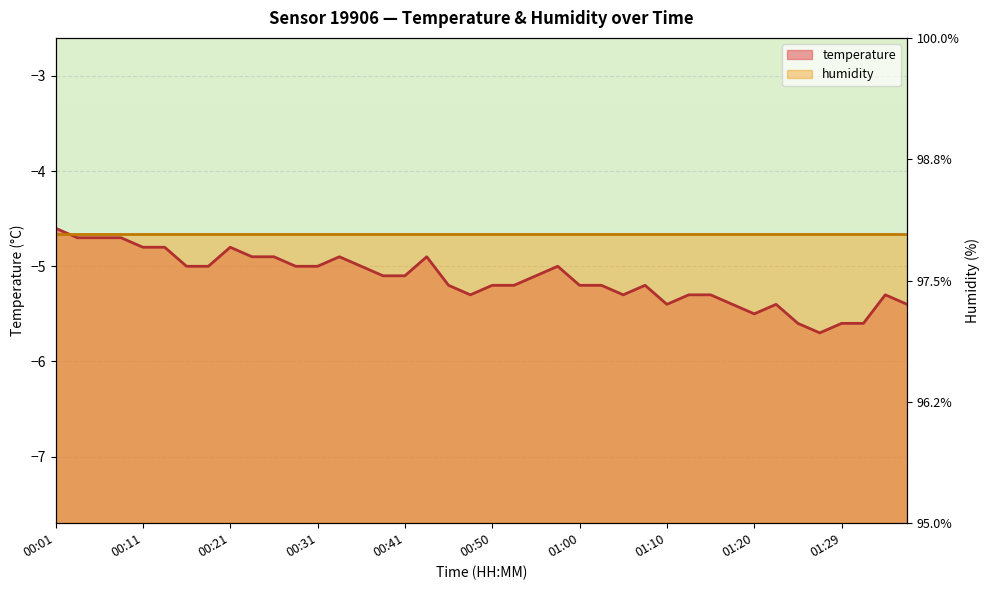

What is the label of the 12th point from the left?

00:28